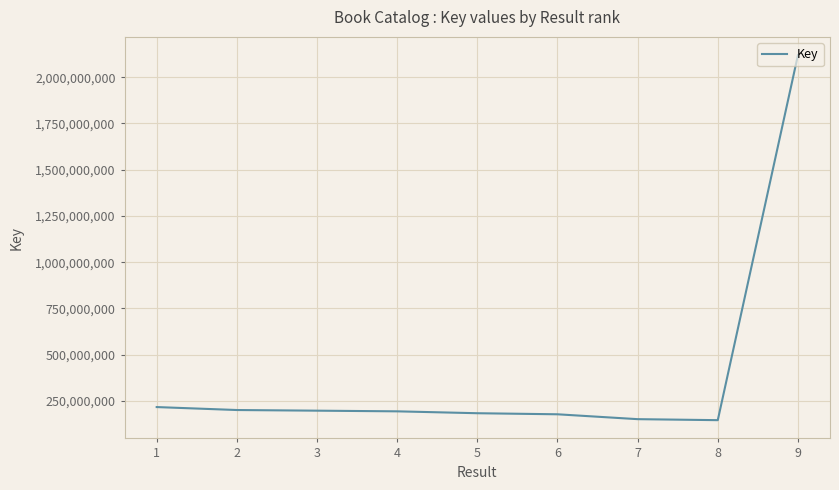

At which category does the chart reach its peak across all series?

9